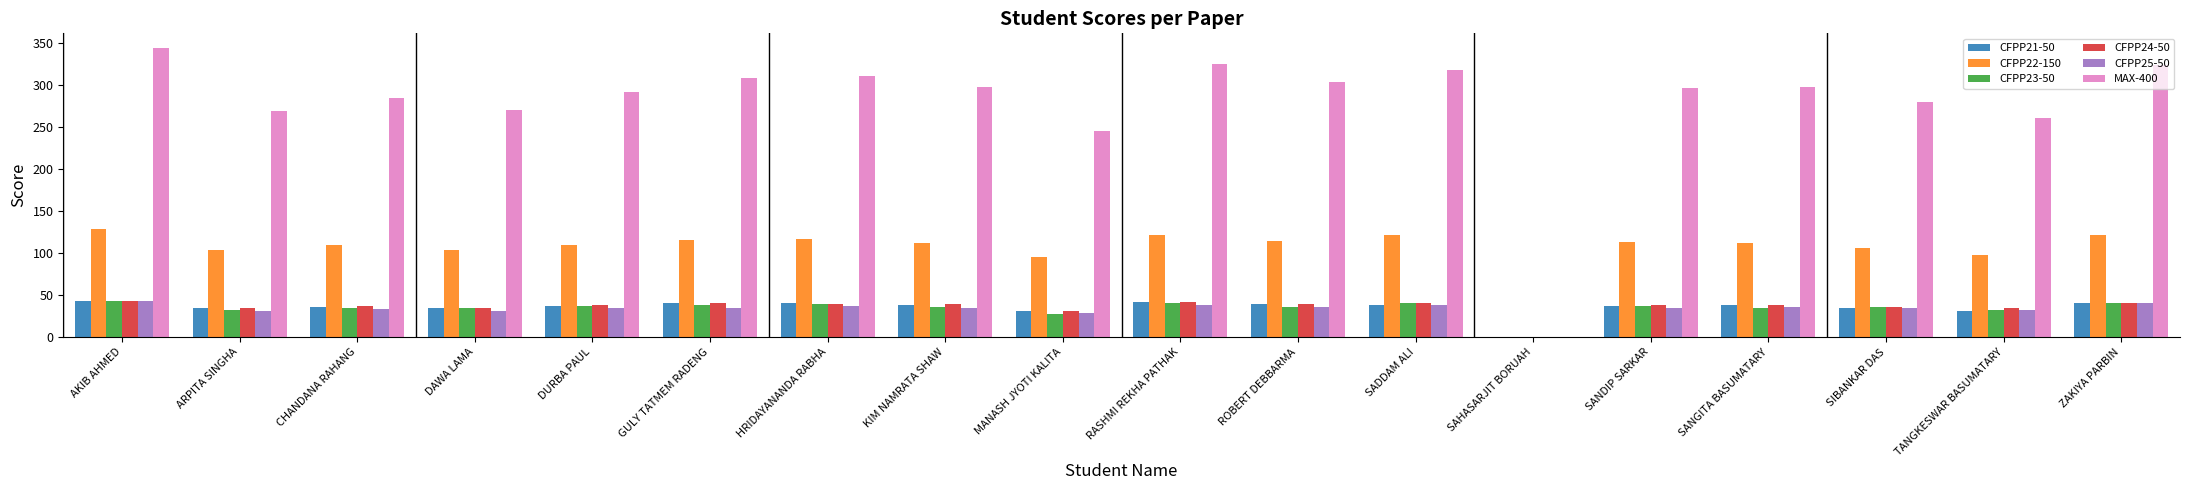

Where does the CFPP25-50 series first go above 35?

AKIB AHMED